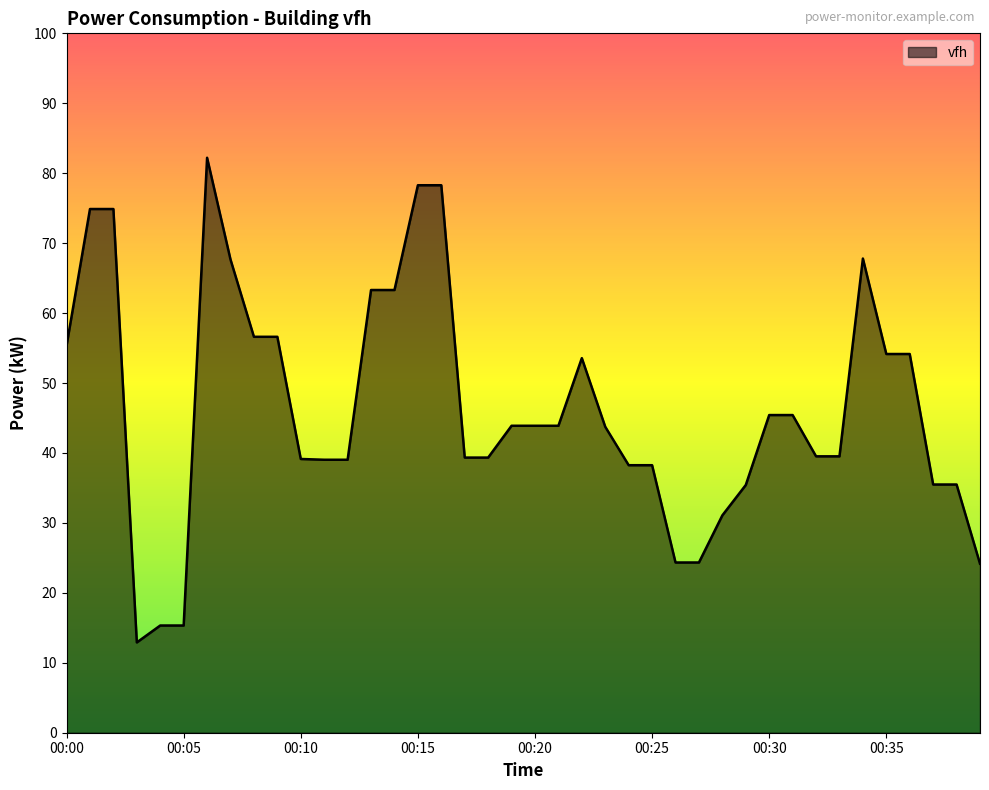

What is the difference between the maximum and minimum values?

69.3